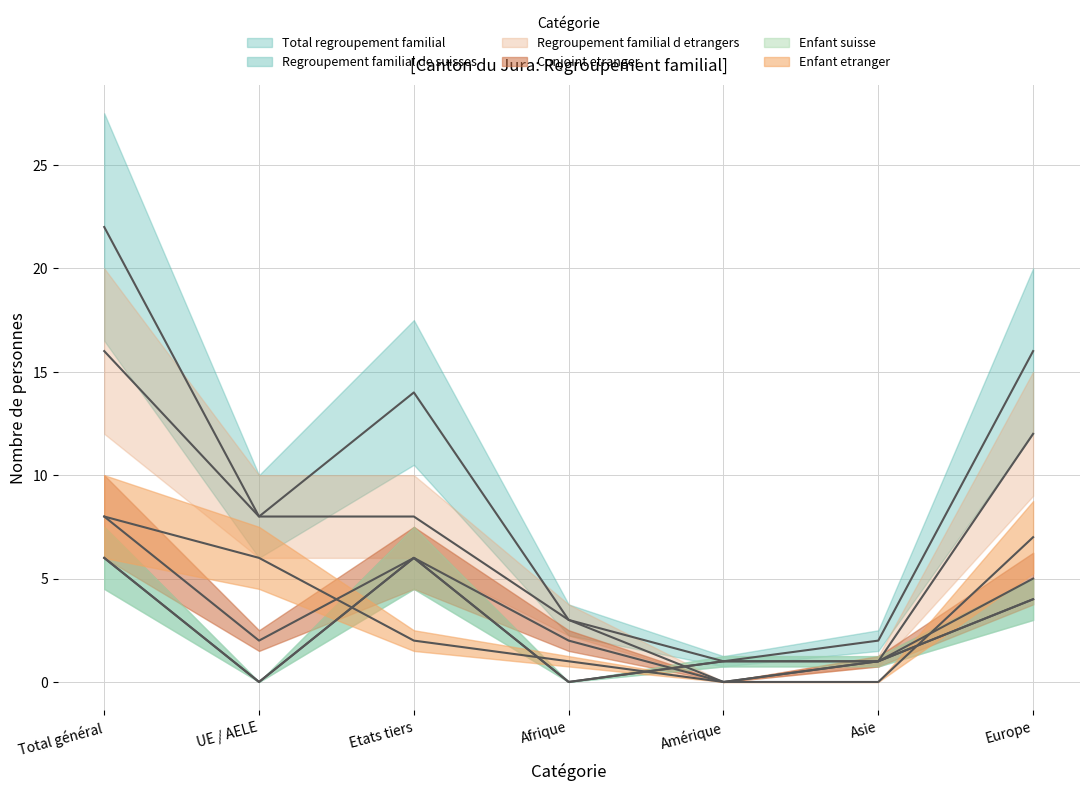

What is the greatest value displayed?

22